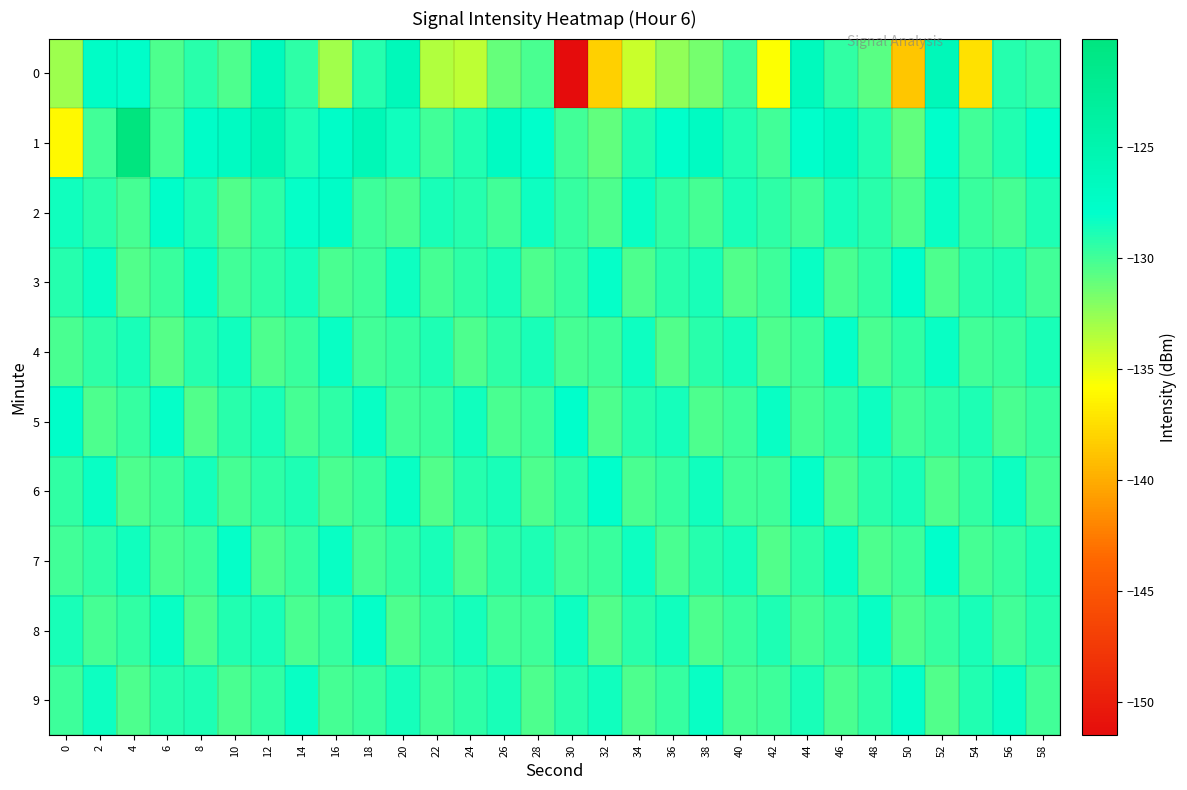

Count the number of categories in the chart.

30